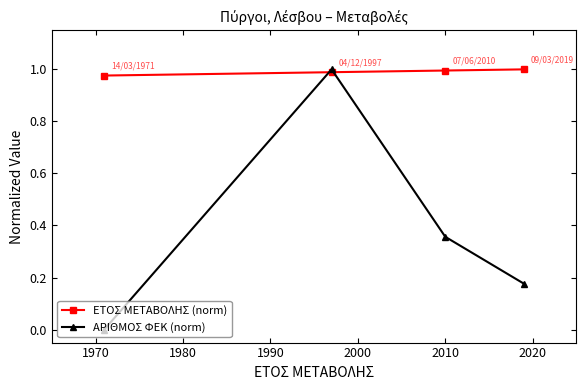

Count the number of categories in the chart.

4